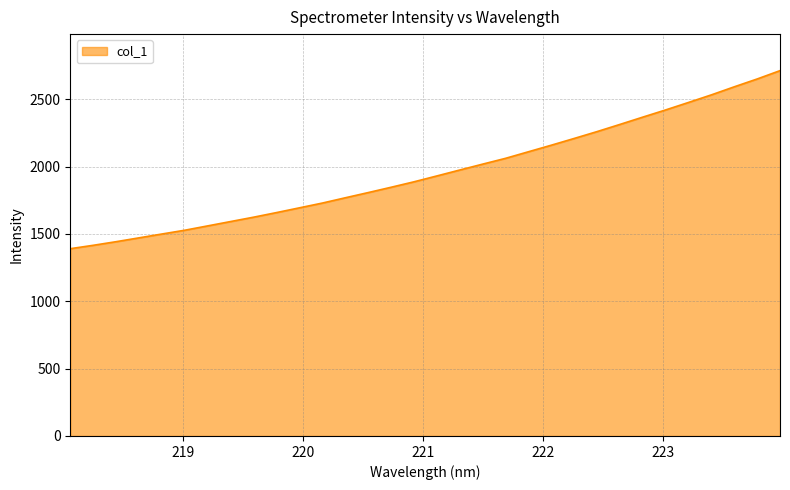

What is the greatest value displayed?

2712.3